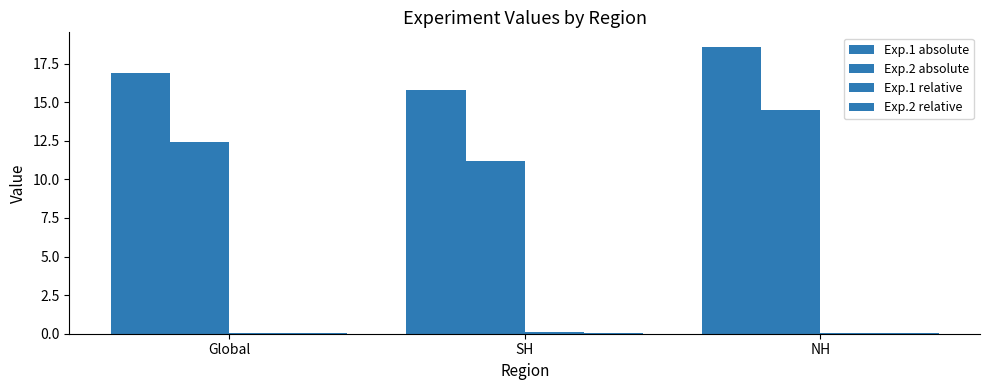

Rank the series at NH from highest to lowest value.

Exp.1 absolute, Exp.2 absolute, Exp.1 relative, Exp.2 relative